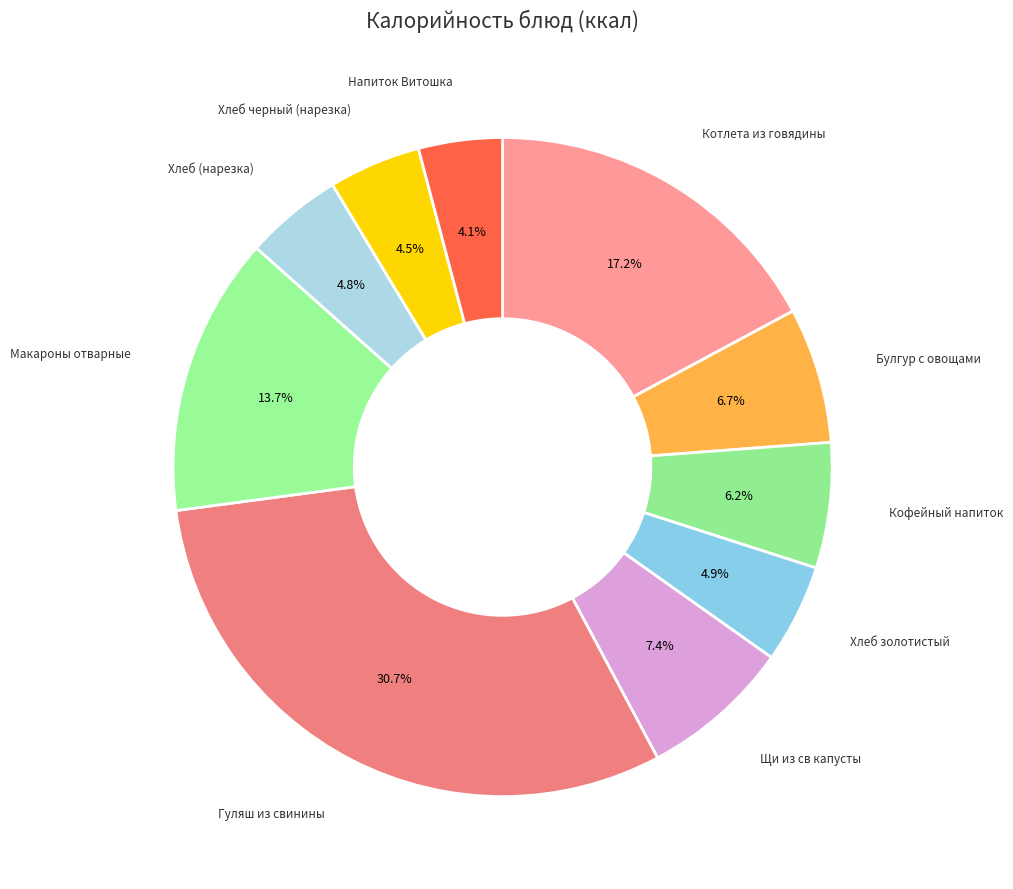

Do Хлеб золотистый and Хлеб черный (нарезка) together represent more than half of the pie?

No